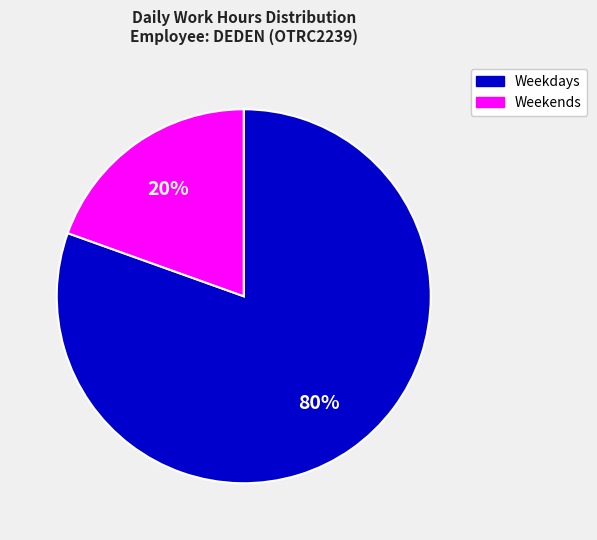

How many segments does this pie chart have?

2